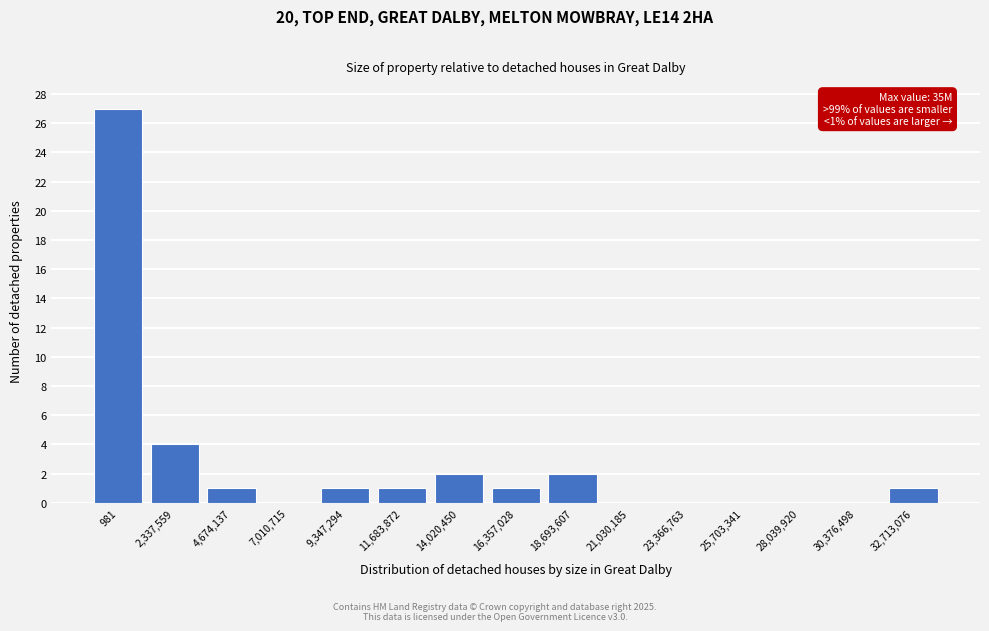

Reading right to left, extract all data points from this chart.

32,713,076=1	30,376,498=0	28,039,920=0	25,703,341=0	23,366,763=0	21,030,185=0	18,693,607=2	16,357,028=1	14,020,450=2	11,683,872=1	9,347,294=1	7,010,715=0	4,674,137=1	2,337,559=4	981=27